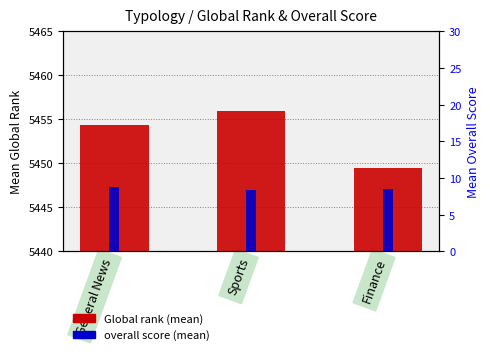

The Overall score (mean) series shows 8.3 at Sports. True or false?

True